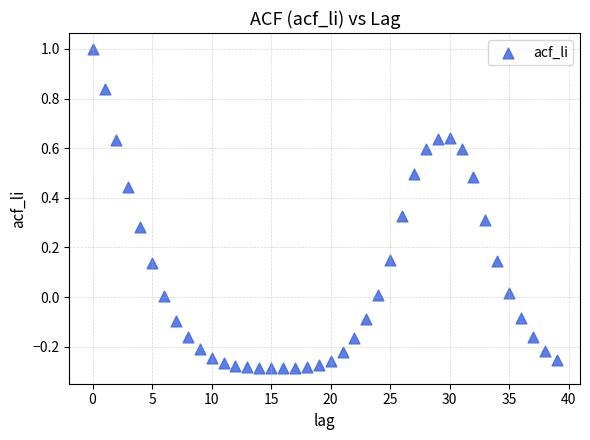

What is the range of Y values (max minus min)?

1.3